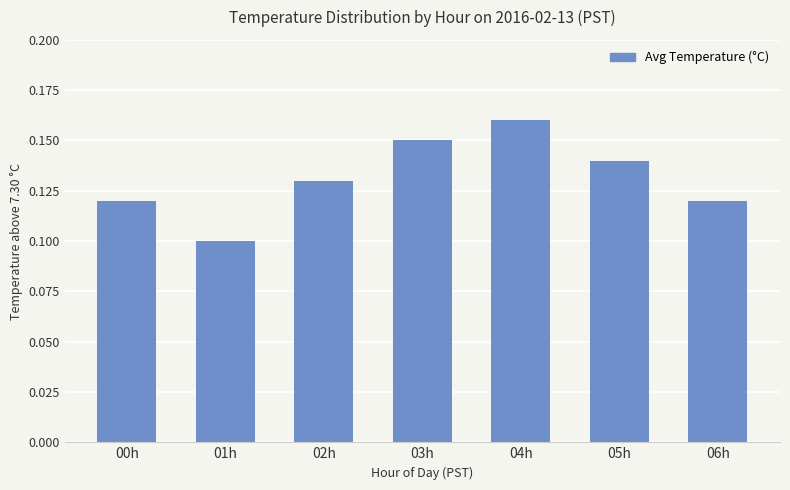

What is the label of the 7th bar from the left?

06h